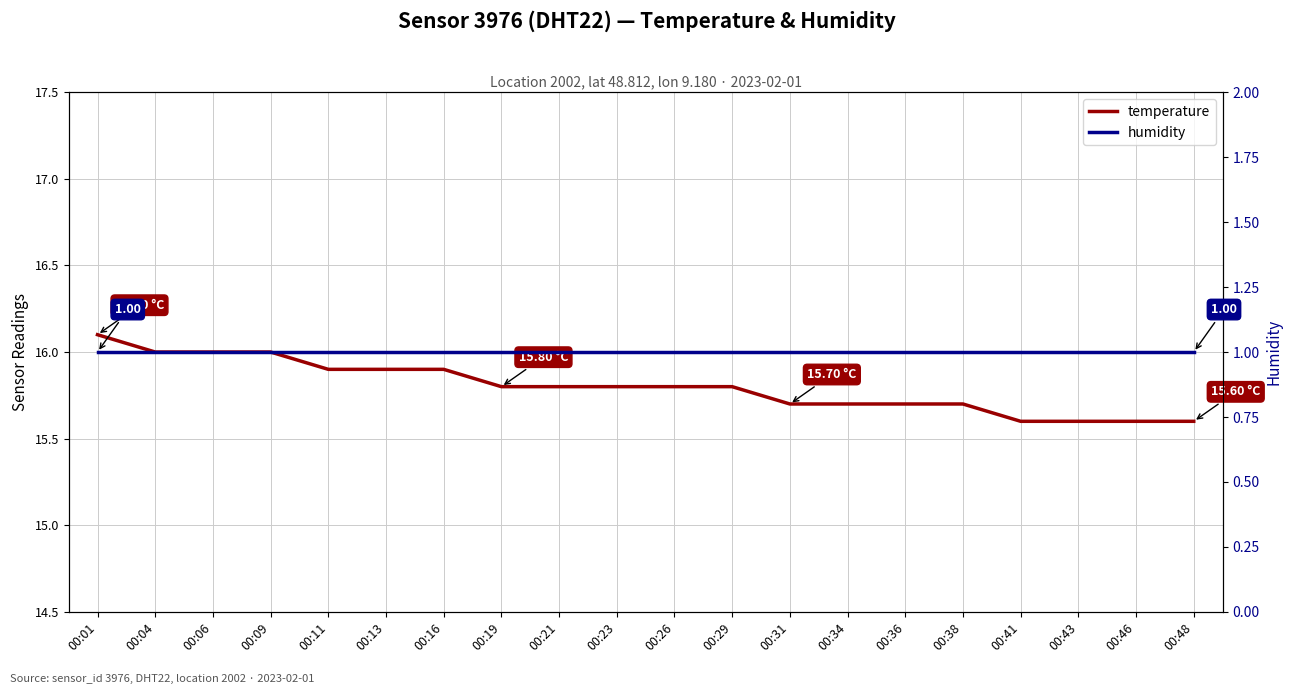

Does the chart display data point markers on the line(s)?

No